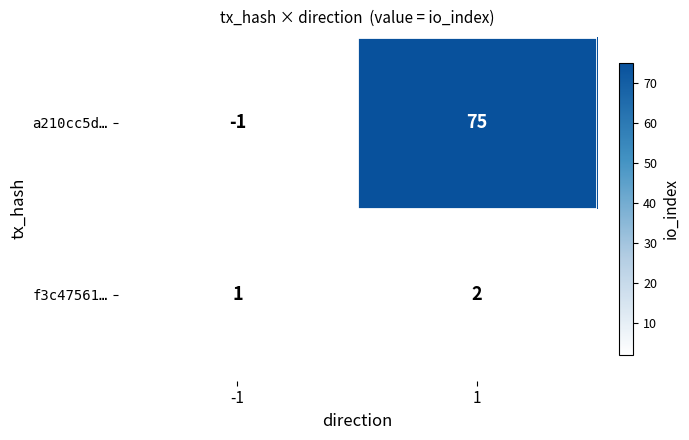

What is the greatest value displayed?

75